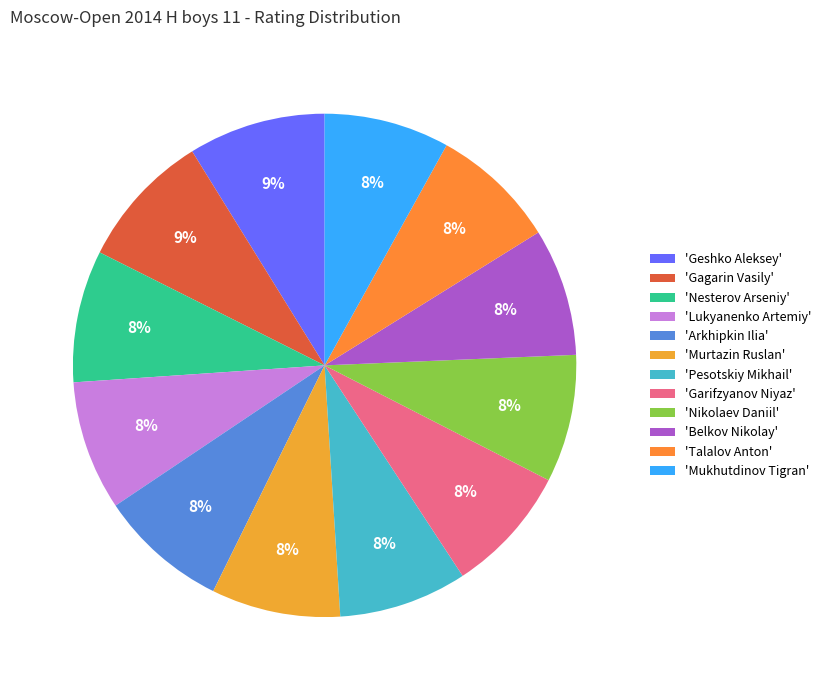

Count the number of slices in the pie.

12